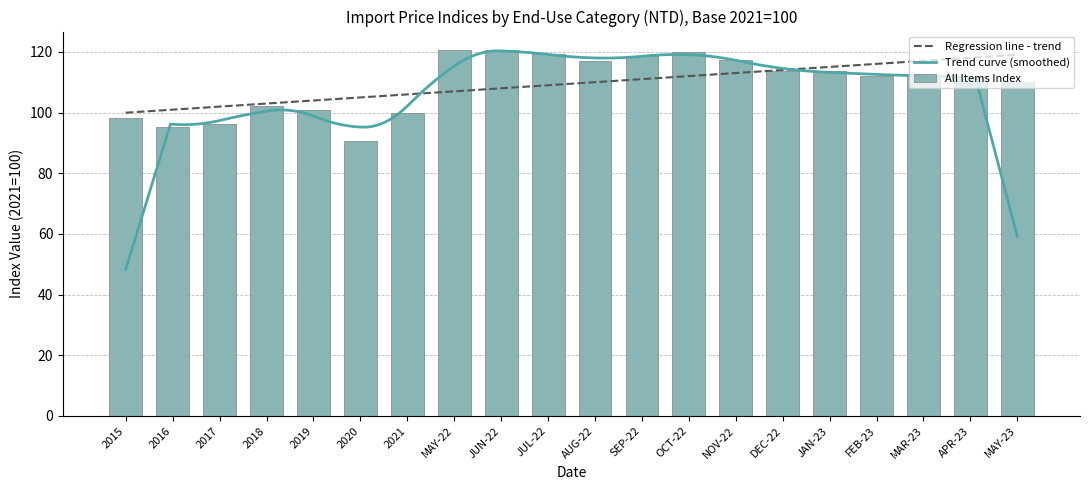

The Regression line - trend series shows 119.1 at MAY-23. True or false?

True